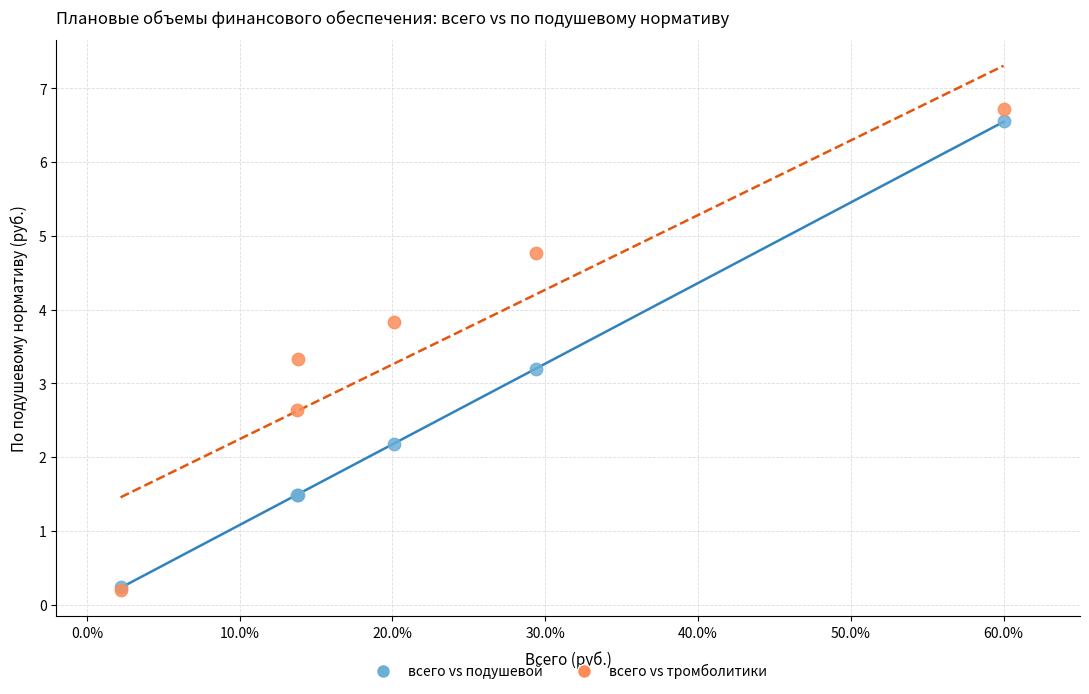

What are all the series names shown in the legend?

всего vs подушевой, всего vs тромболитики